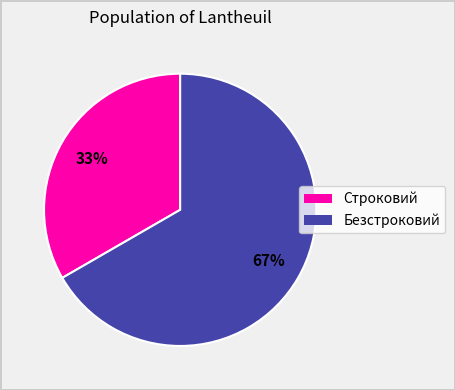

To the nearest percent, what portion does Безстроковий represent?

67%